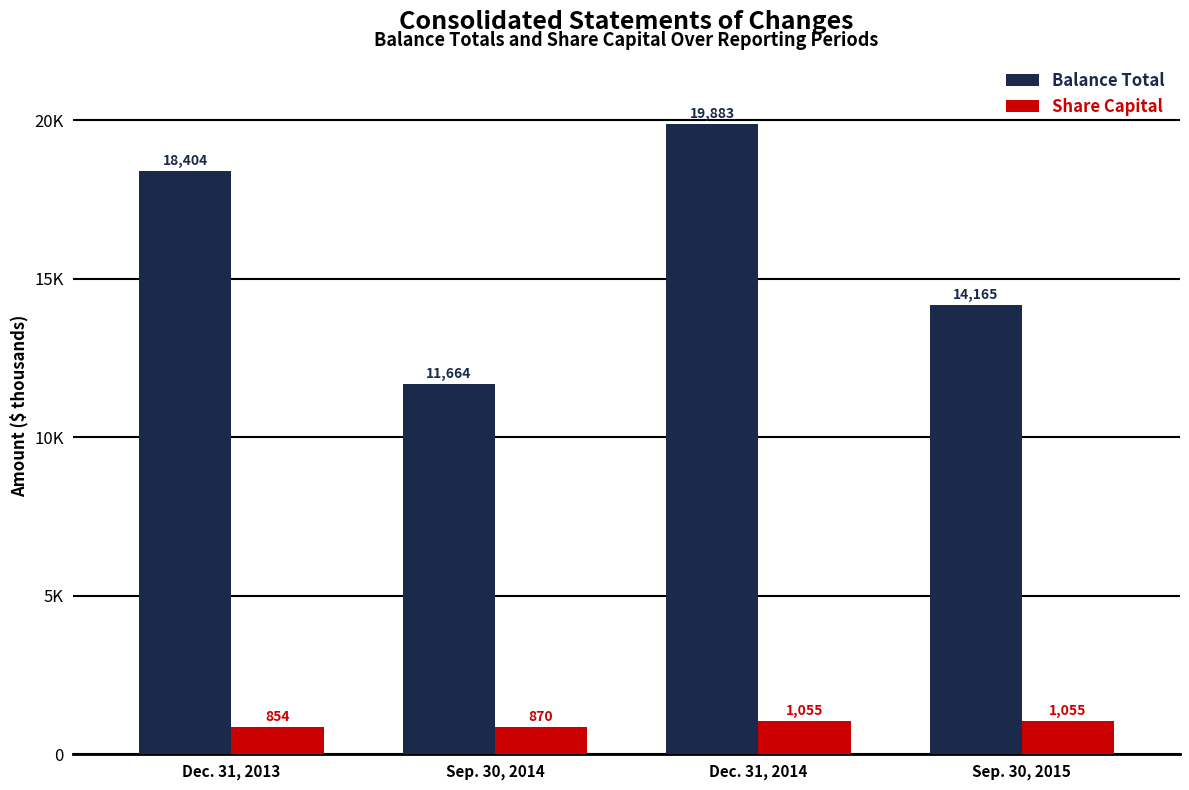

List the series in order of their overall mean, highest first.

Balance Total, Share Capital